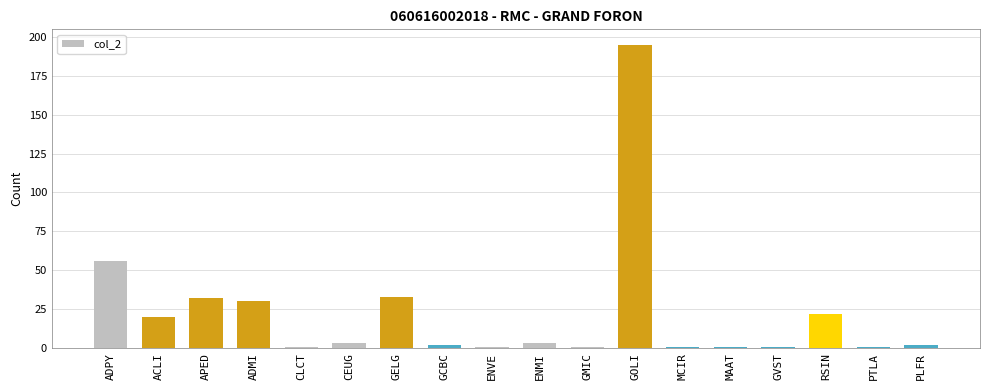

At which label is the value closest to 98?

ADPY